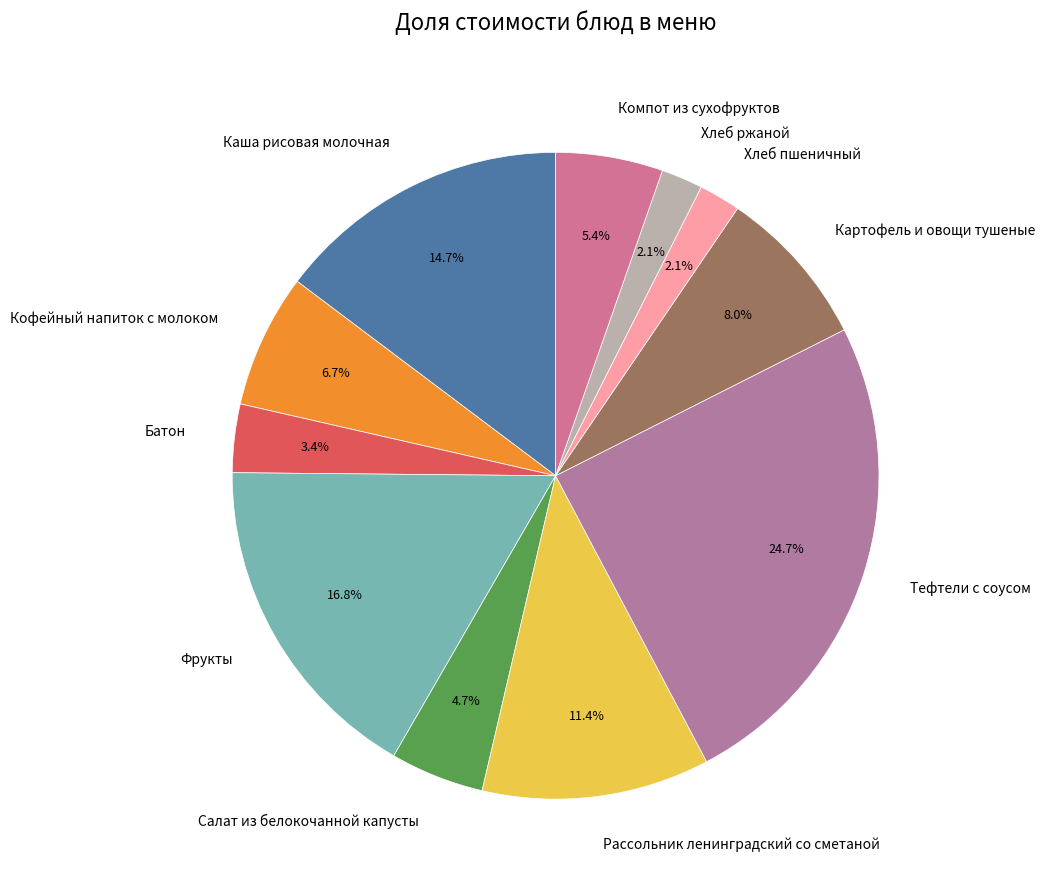

Do Хлеб пшеничный and Компот из сухофруктов together represent more than half of the pie?

No